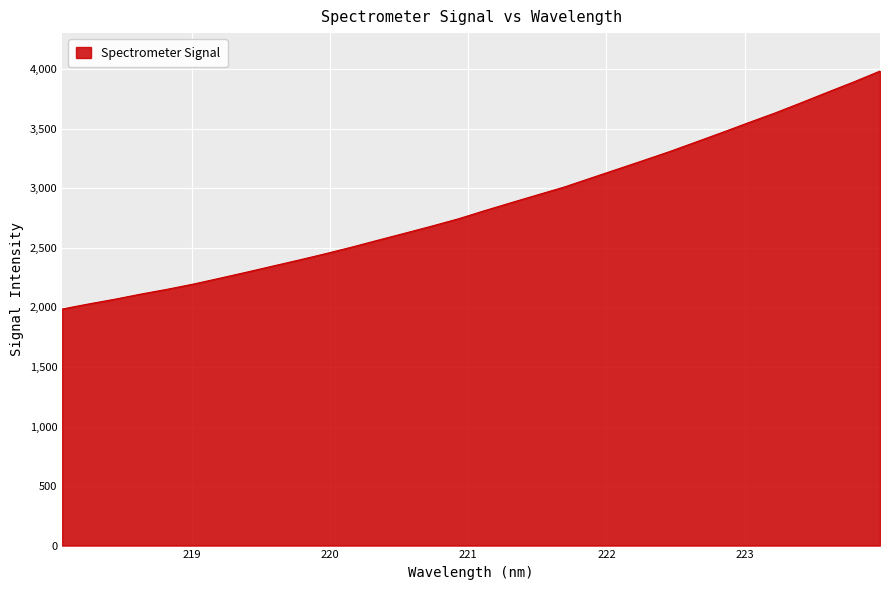

What is the greatest value displayed?

3984.9